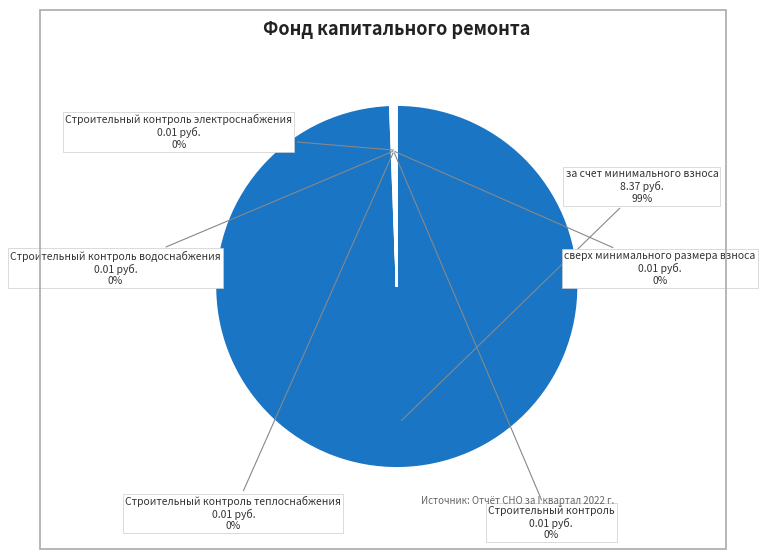

Which slice represents more than half of the pie?

за счет минимального взноса